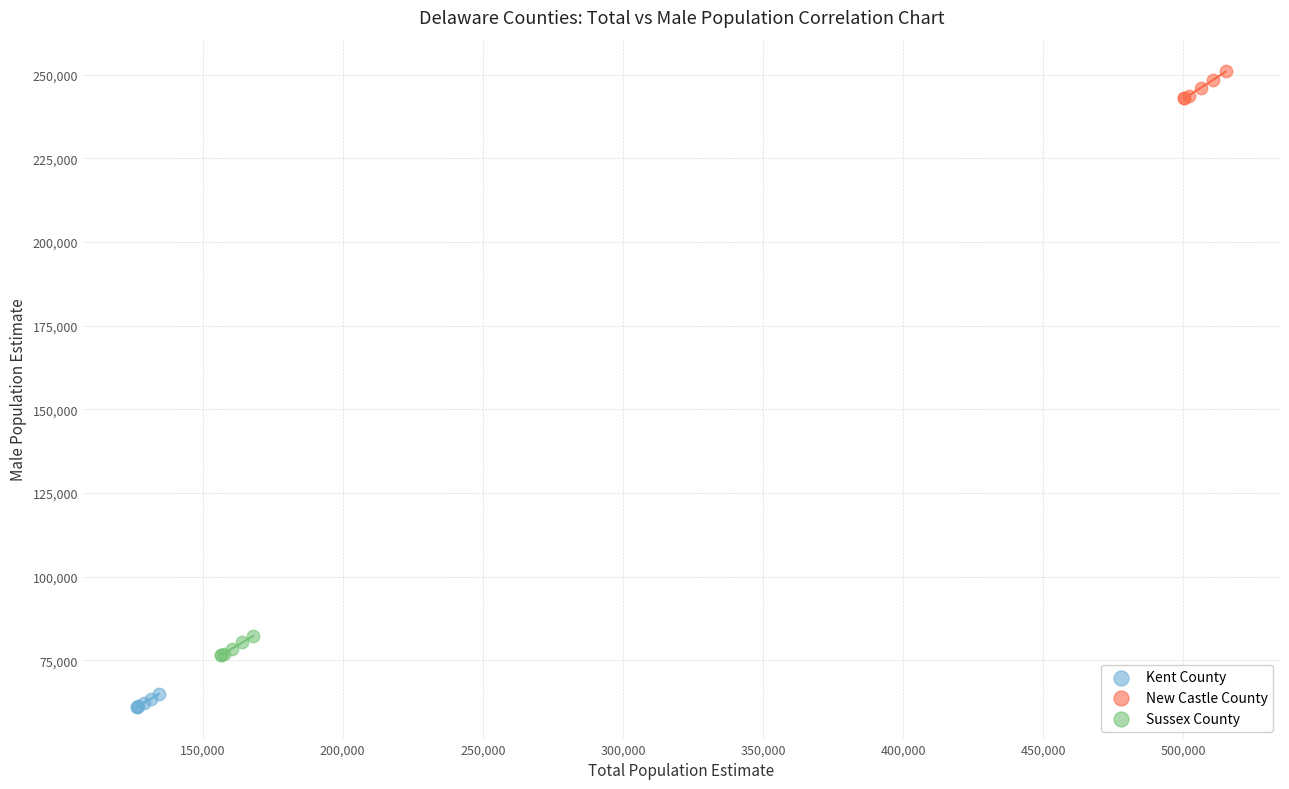

Which series has the largest Y range (max minus min)?

New Castle County